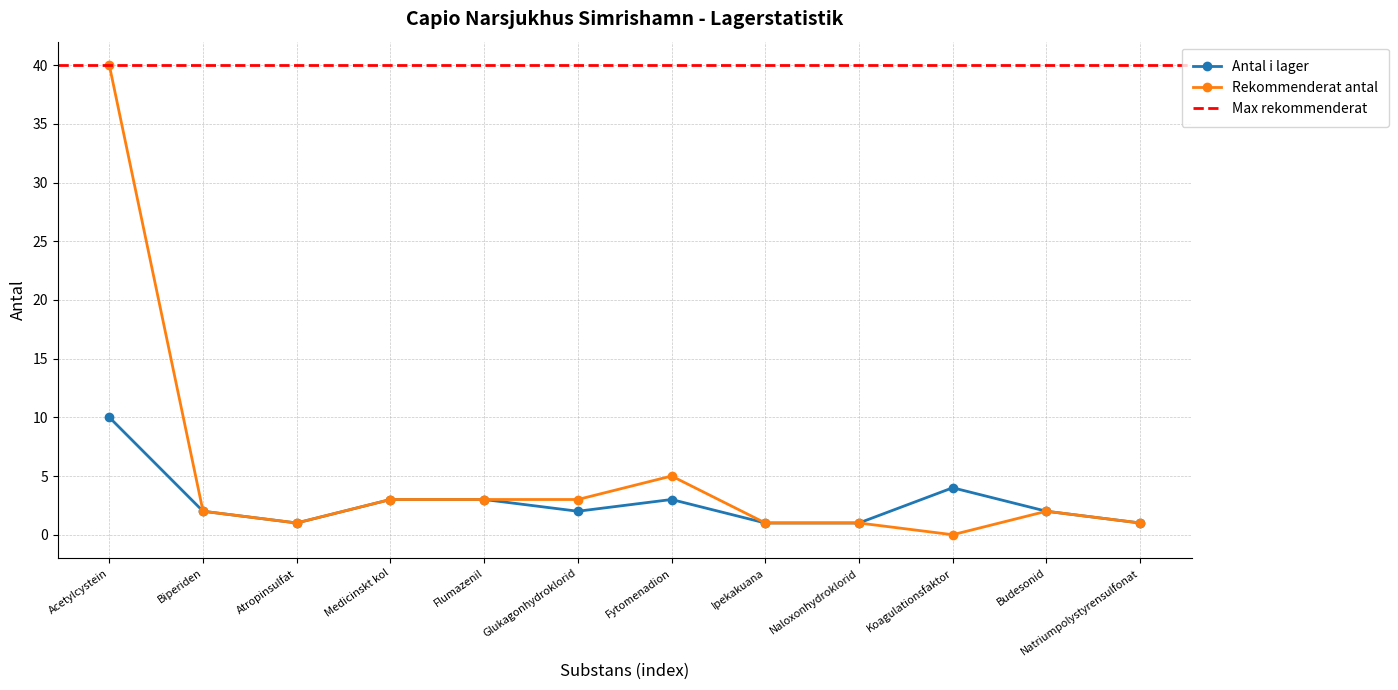

Reading left to right, extract all data points from this chart.

Antal i lager: 10	2	1	3	3	2	3	1	1	4	2	1
Rekommenderat antal: 40	2	1	3	3	3	5	1	1	0	2	1